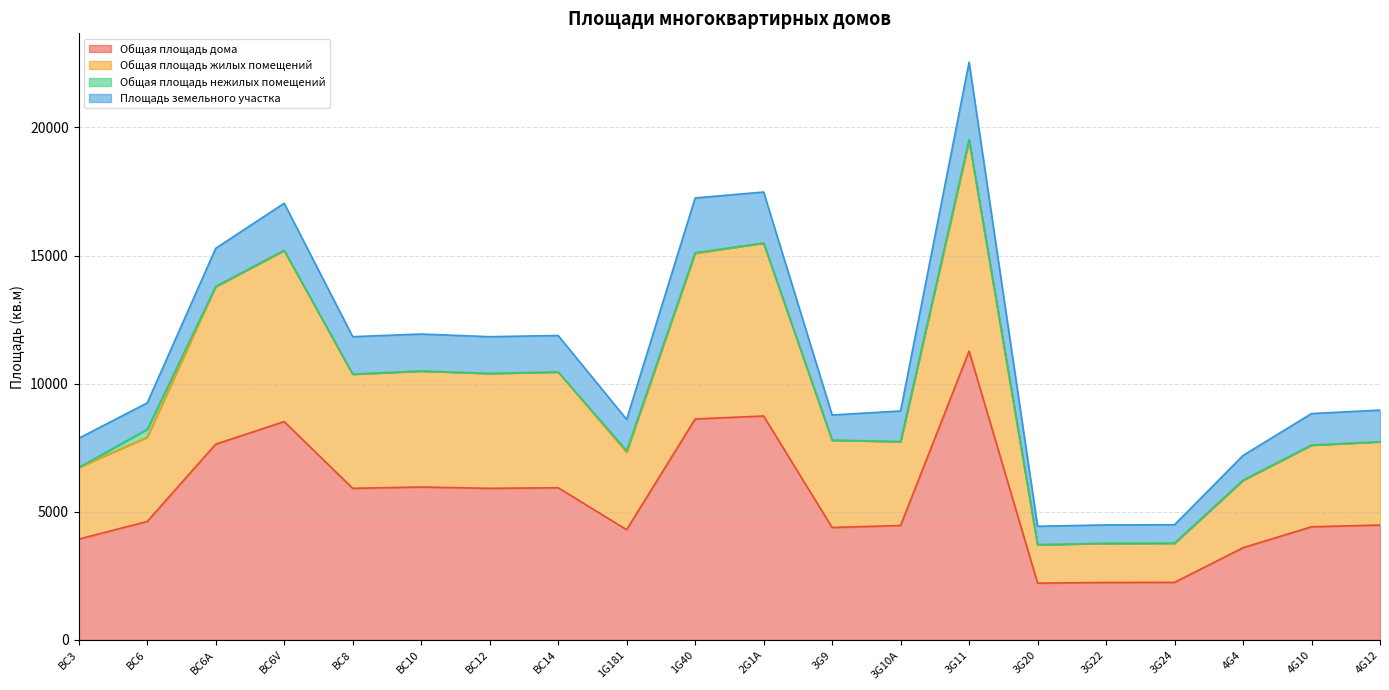

Rank the categories by Общая площадь дома value from highest to lowest.

3G11, 2G1A, 1G40, BC6V, BC6A, BC10, BC14, BC8, BC12, BC6, 4G12, 3G10A, 4G10, 3G9, 1G181, BC3, 4G4, 3G24, 3G22, 3G20